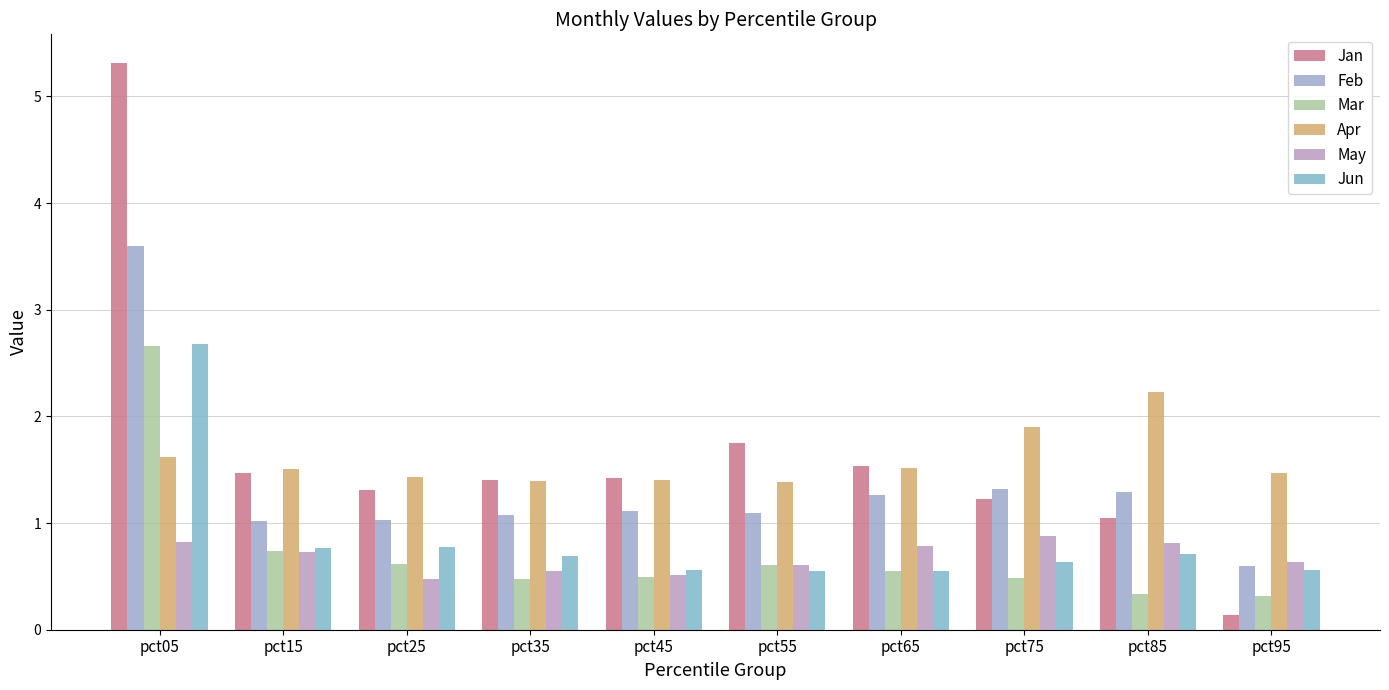

The Jun series shows 0.7 at pct85. True or false?

True